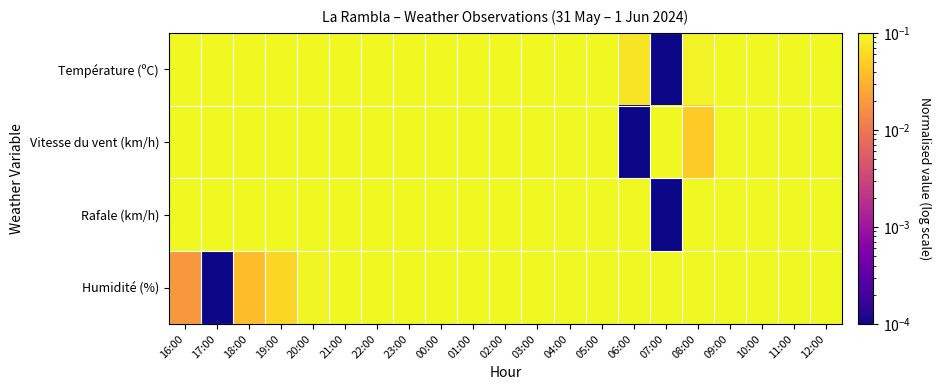

How many series are shown in this chart?

4